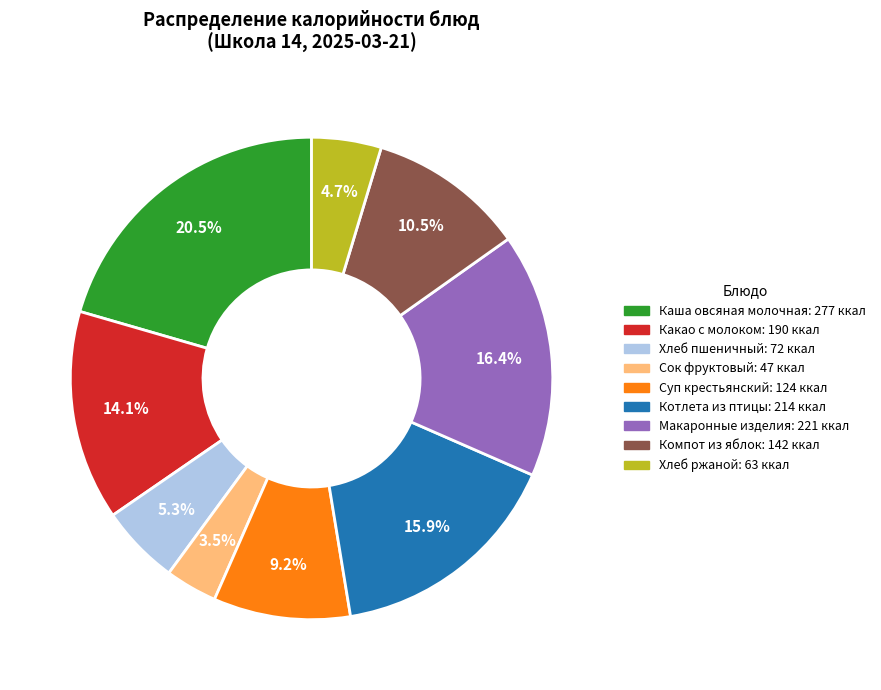

Is there any slice that represents more than half of the pie?

No